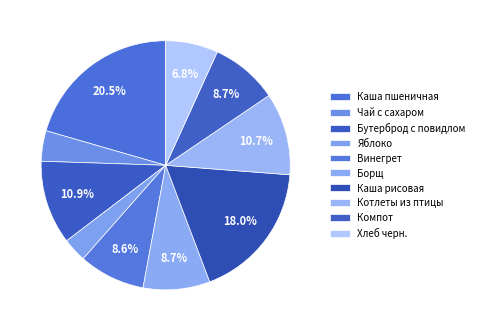

Between Винегрет and Яблоко, which is larger?

Винегрет